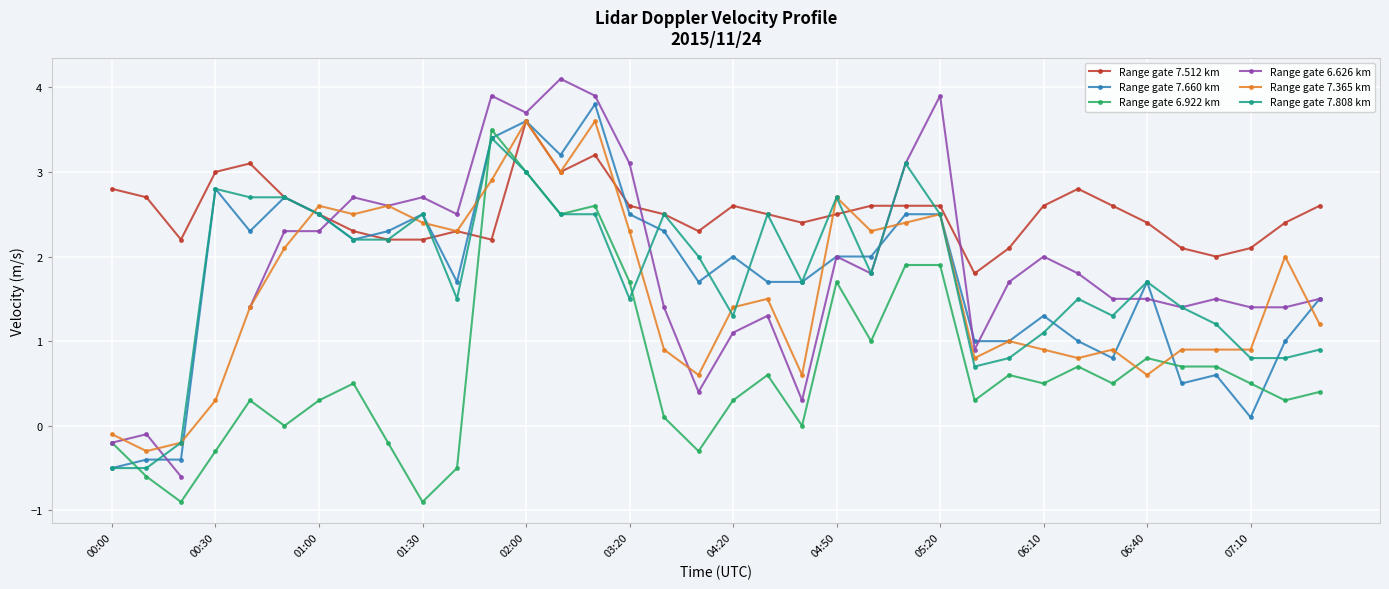

What position from the left is 25?

26